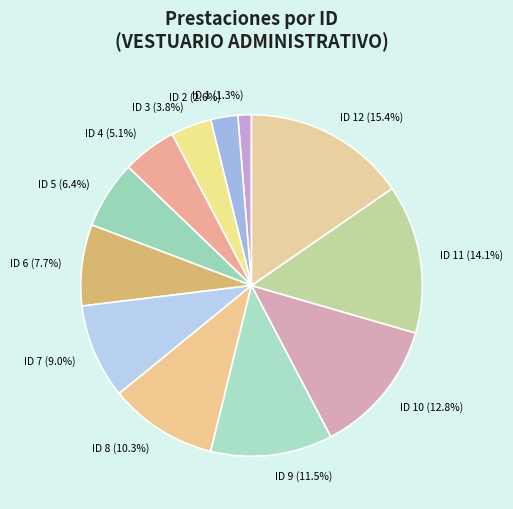

Between ID 9 (11.5%) and ID 7 (9.0%), which is larger?

ID 9 (11.5%)